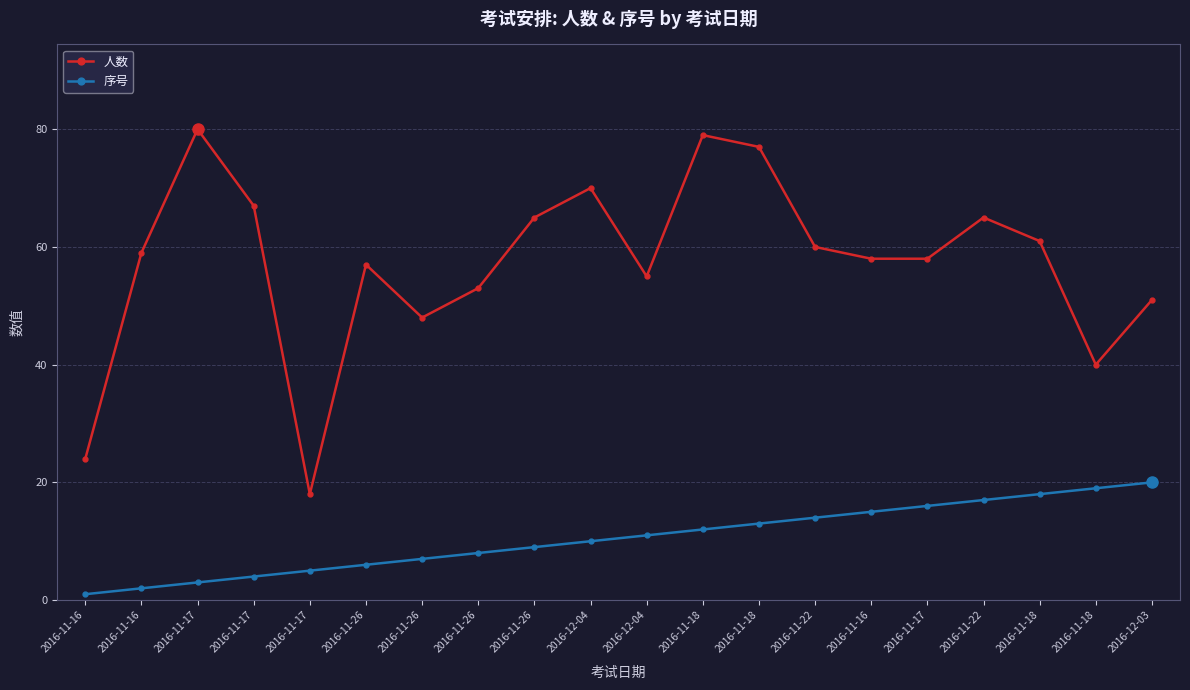

Reading right to left, extract all data points from this chart.

人数: 51	40	61	65	58	58	60	77	79	55	70	65	53	48	57	18	67	80	59	24
序号: 20	19	18	17	16	15	14	13	12	11	10	9	8	7	6	5	4	3	2	1